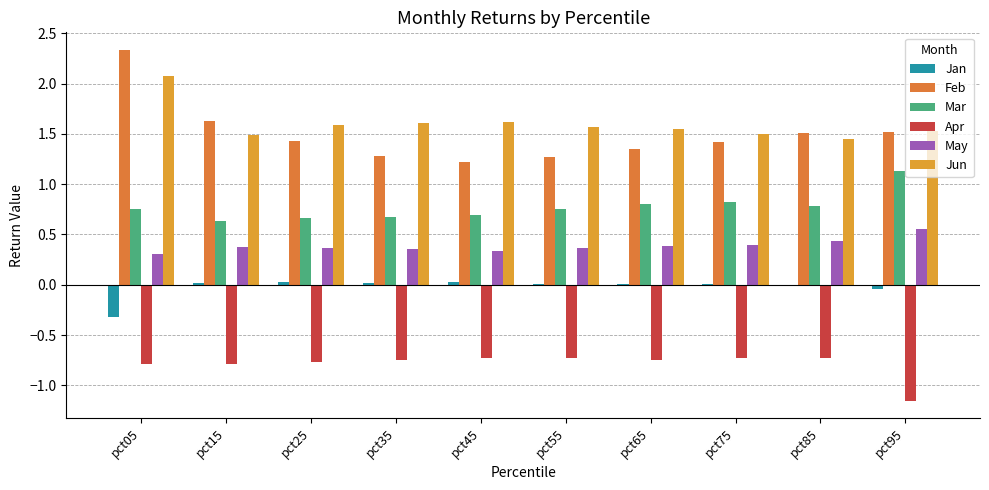

Rank the series by their maximum value, from lowest to highest.

Apr, Jan, May, Mar, Jun, Feb